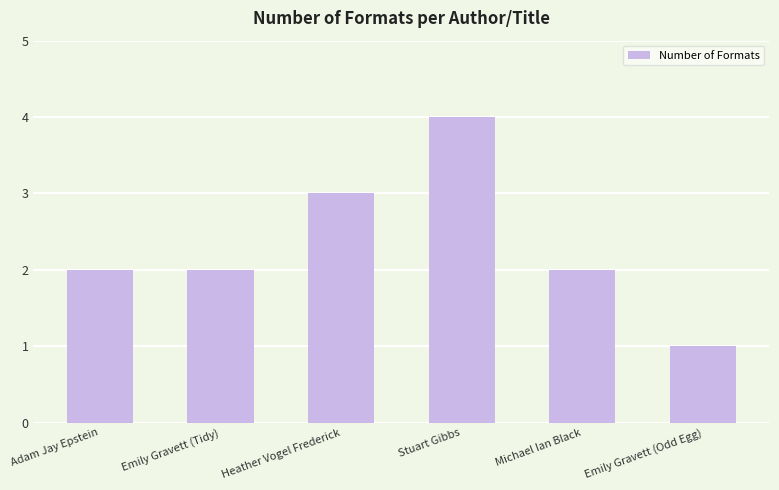

What is the greatest value displayed?

4